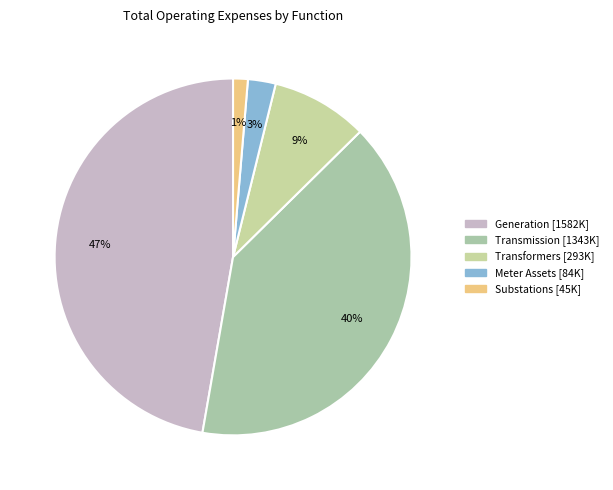

Does Meter Assets represent more than half of the total?

No